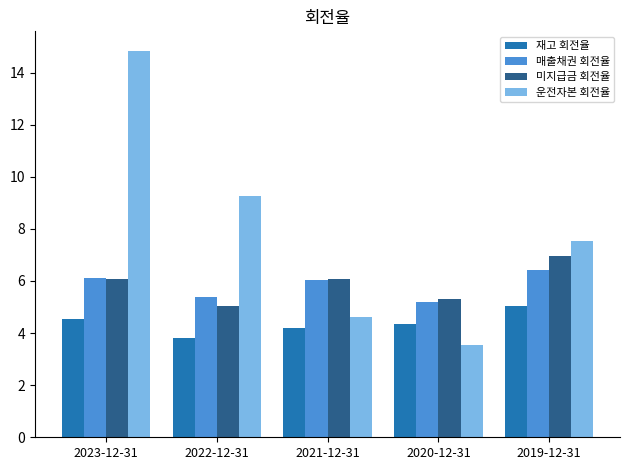

How many data points in 재고 회전율 are above 4?

4